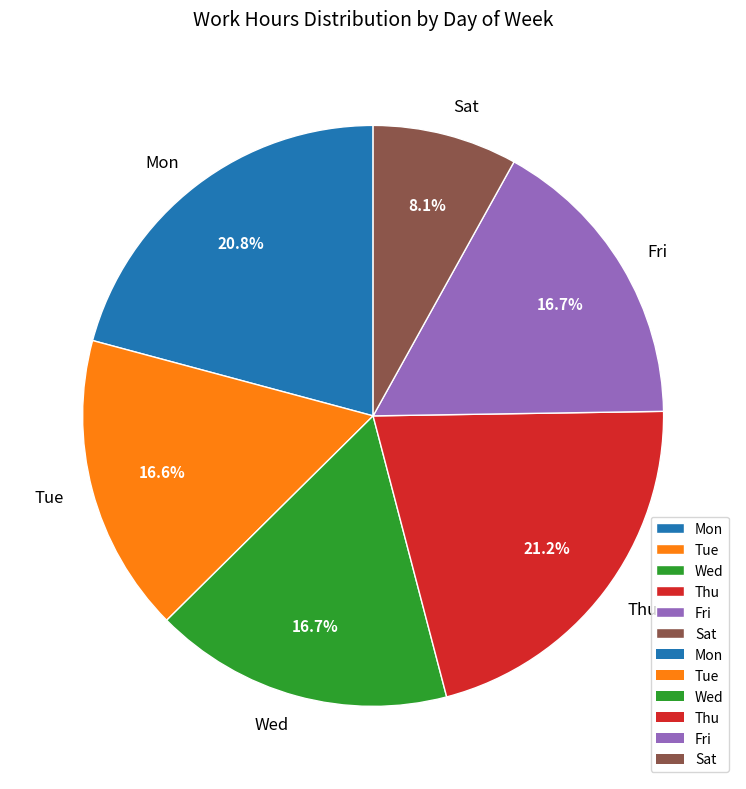

What is the smallest slice in the pie chart?

Sat